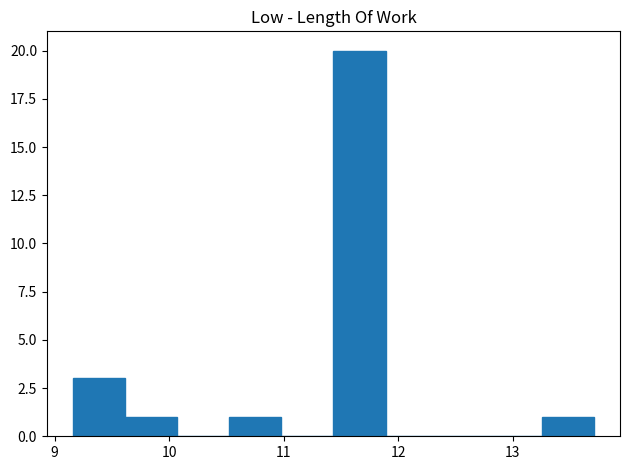

What is the height of the bar covering 9.2 to 9.6 on the x-axis? Neither the bar edges nor the heights are printed on the chart, so give them approximately, as read against the axes.

3